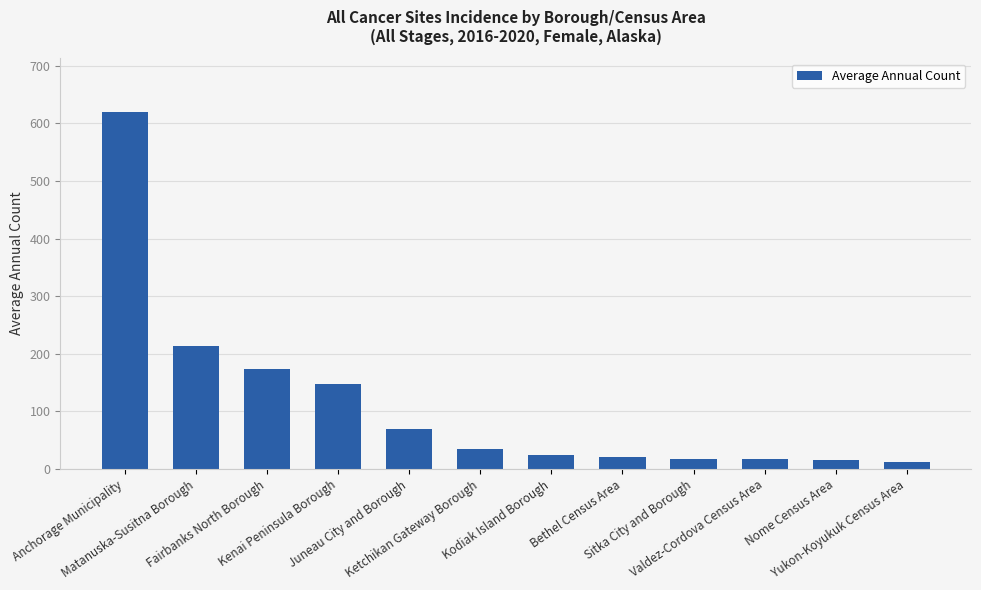

True or false: the data shows 16 at Nome Census Area.

True